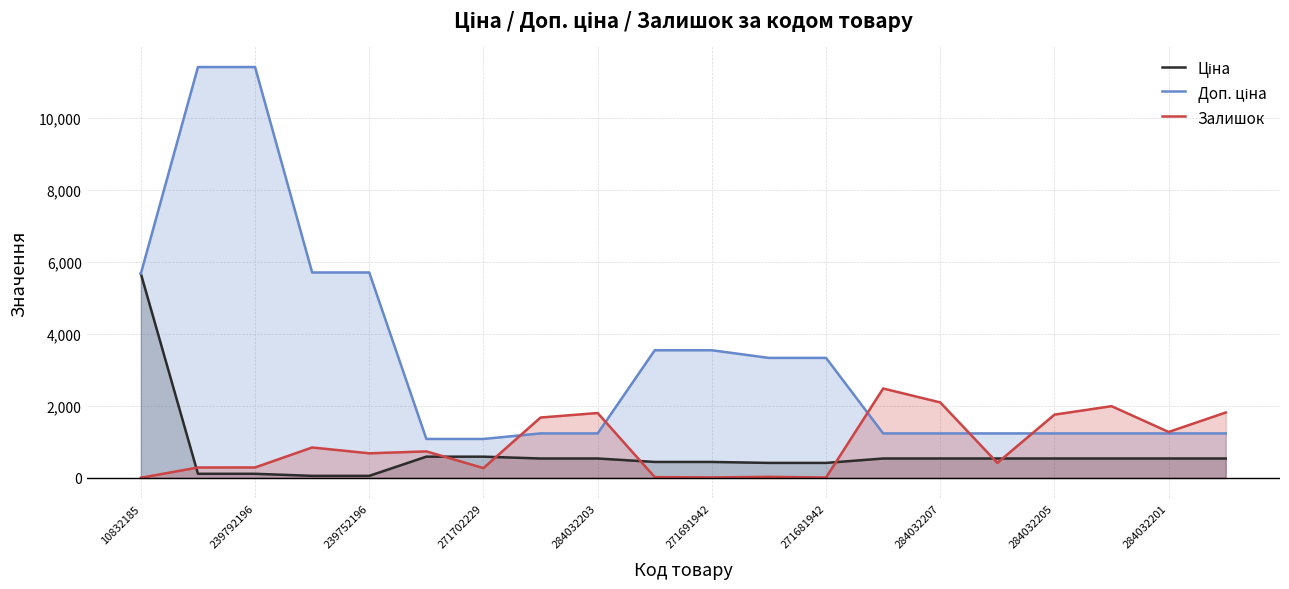

How many distinct data groups are displayed?

3